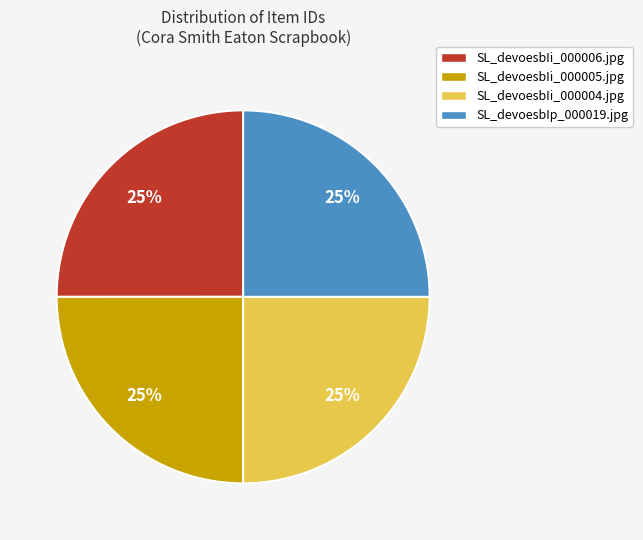

Does SL_devoesbIi_000004.jpg represent more than half of the total?

No